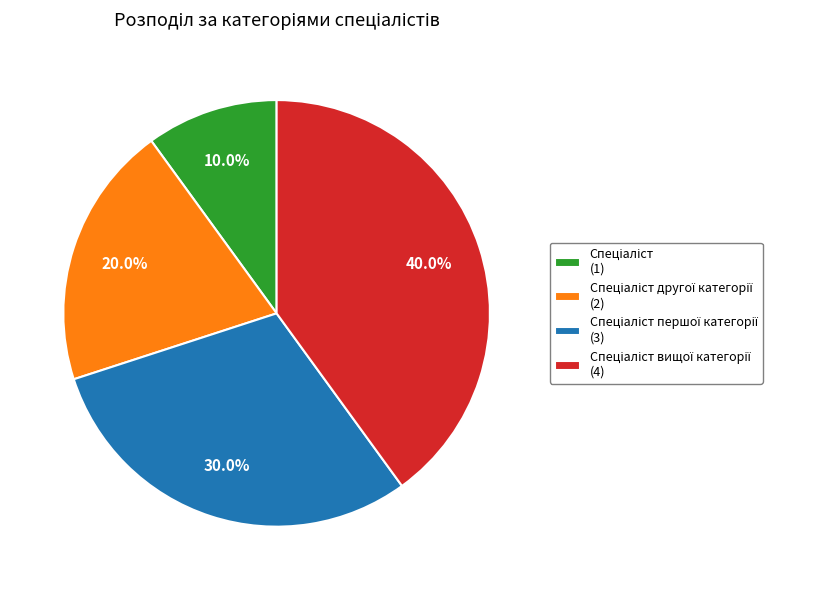

Does any single category account for the majority?

No